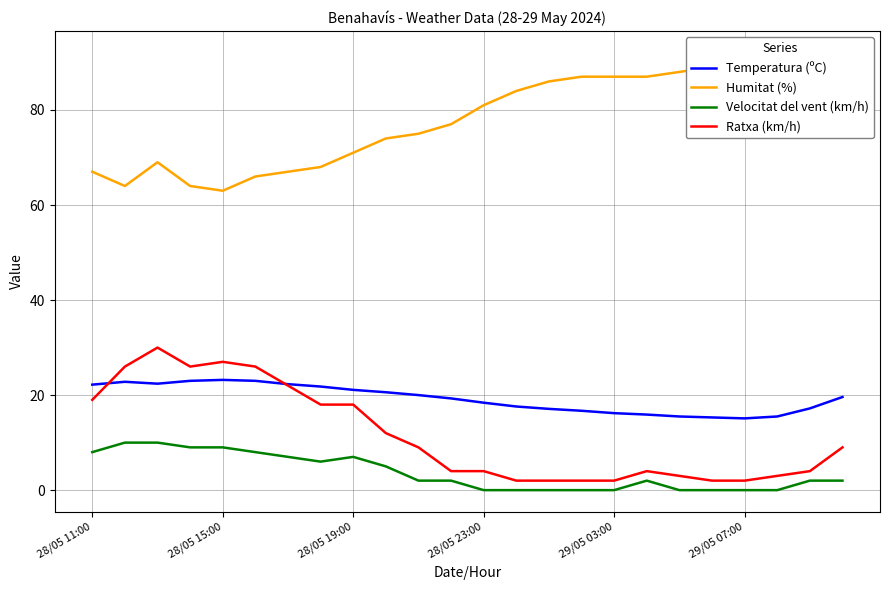

True or false: Velocitat del vent (km/h) and Humitat (%) cross at least once.

False